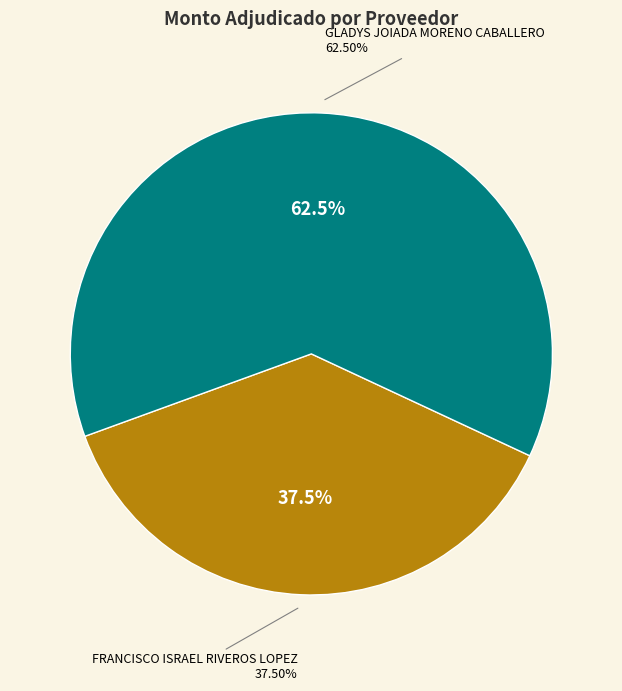

To the nearest percent, what percentage of the pie is GLADYS JOIADA MORENO CABALLERO?

62%